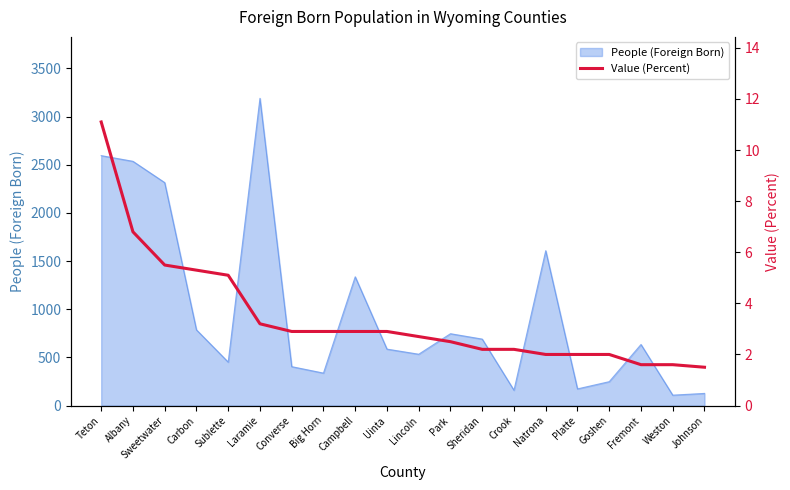

What is the label of the 1st point from the left?

Teton